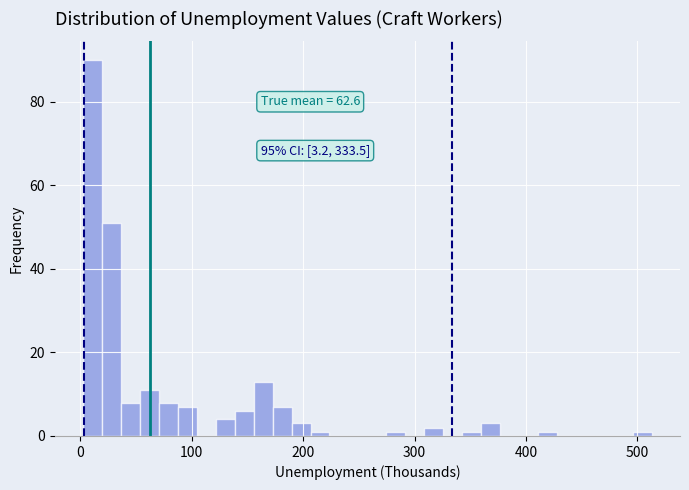

Read against the x-axis, roughly where is the centre of the tallest bar?

10